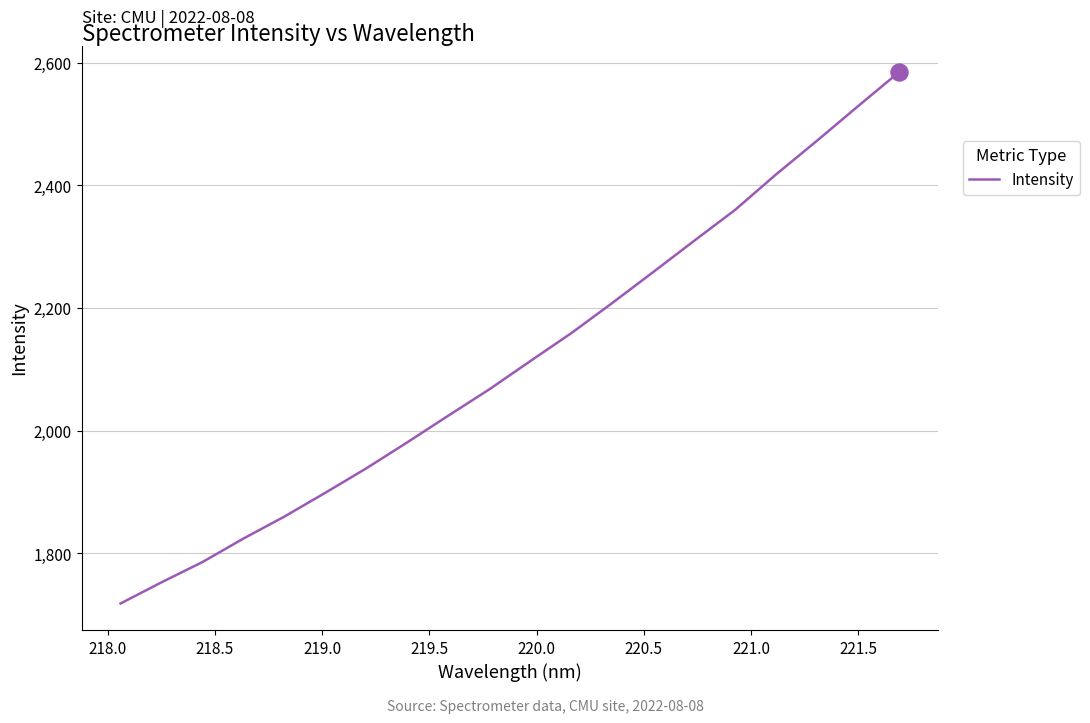

What is the maximum value shown in the chart?

2584.5